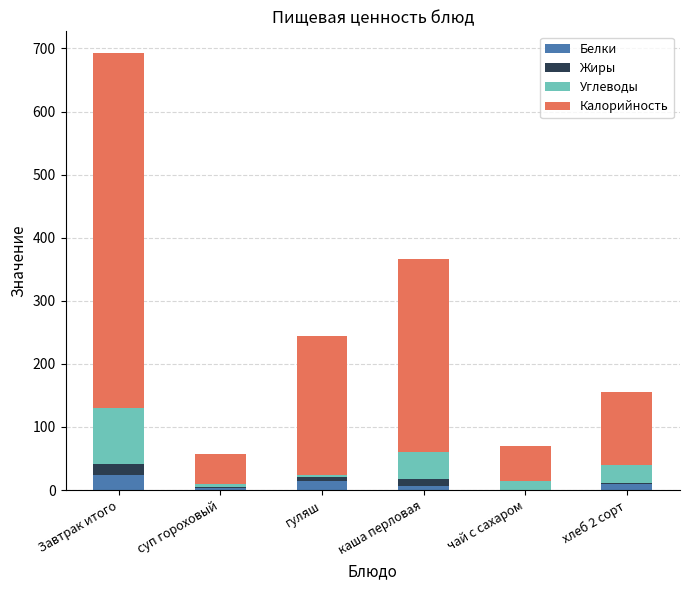

Are the bars horizontal?

No